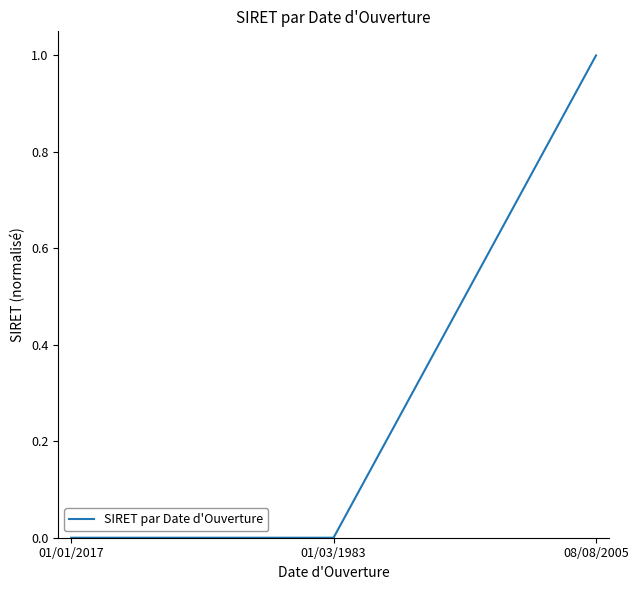

The chart shows a value of 0.0 at 01/03/1983. True or false?

True